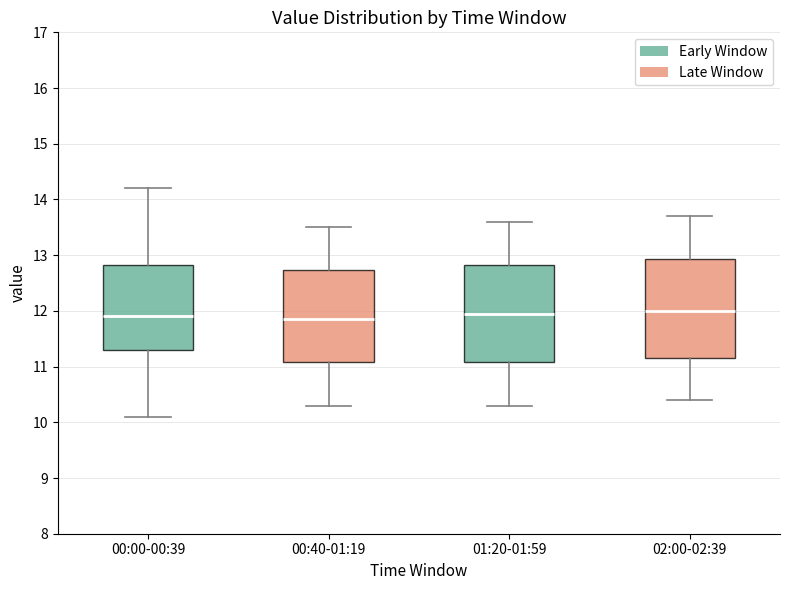

Where is the upper edge of the box for 00:00-00:39 on the y-axis? The values are not printed on the chart, so give them approximately, as read against the axis.

12.8